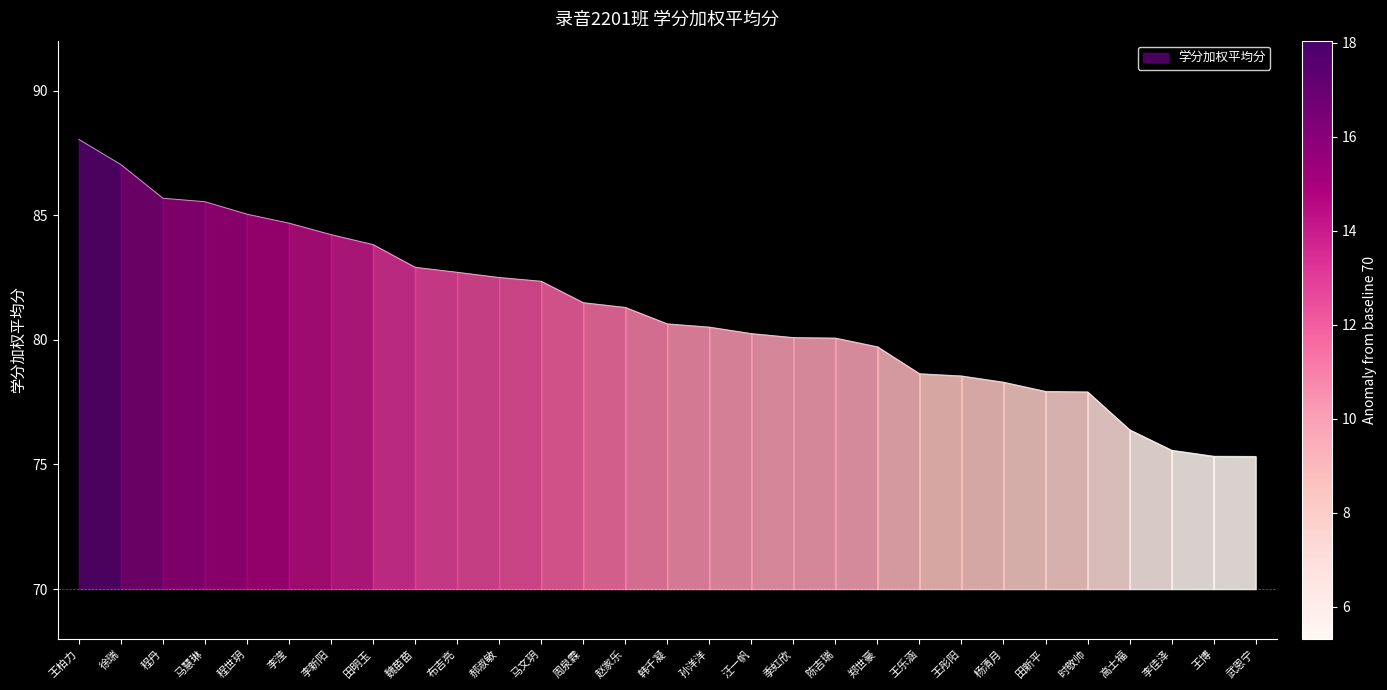

Where is the data nearest to the value 81?

赵家乐